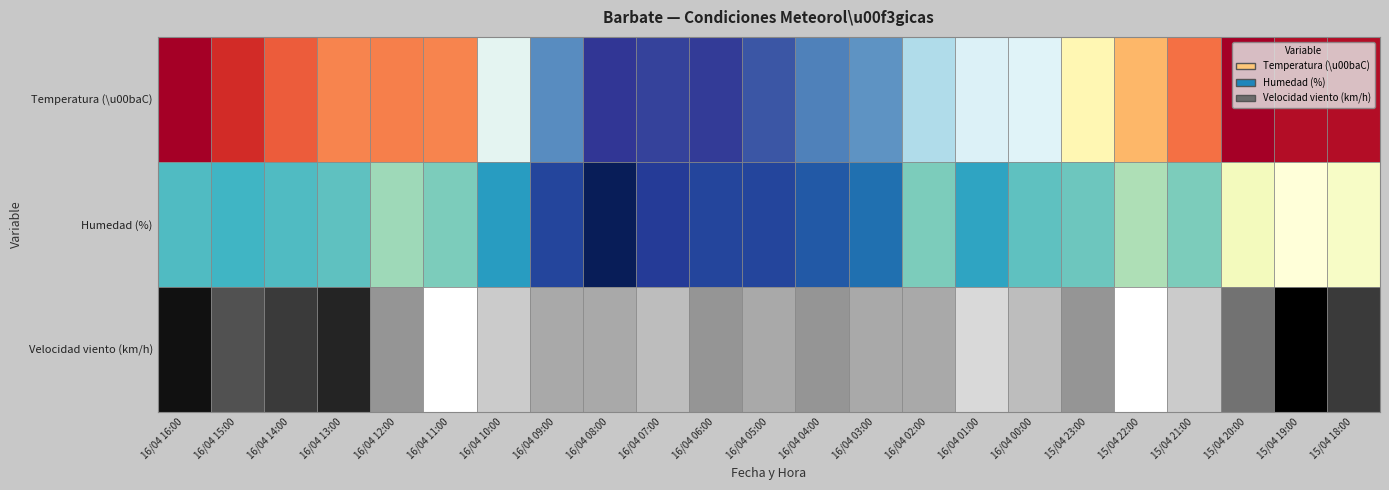

What is the difference between the highest and lowest values at 16/04 10:00?

72.0